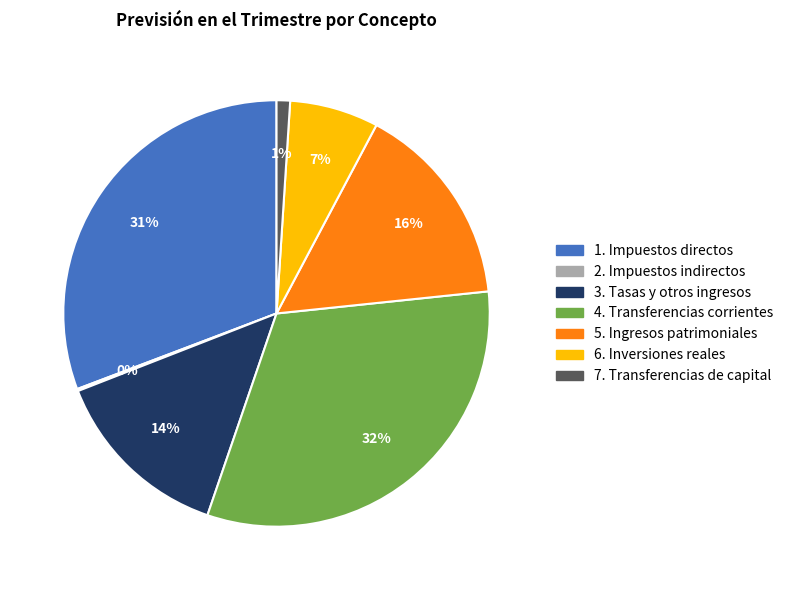

To the nearest percent, what is the average slice percentage?

14%